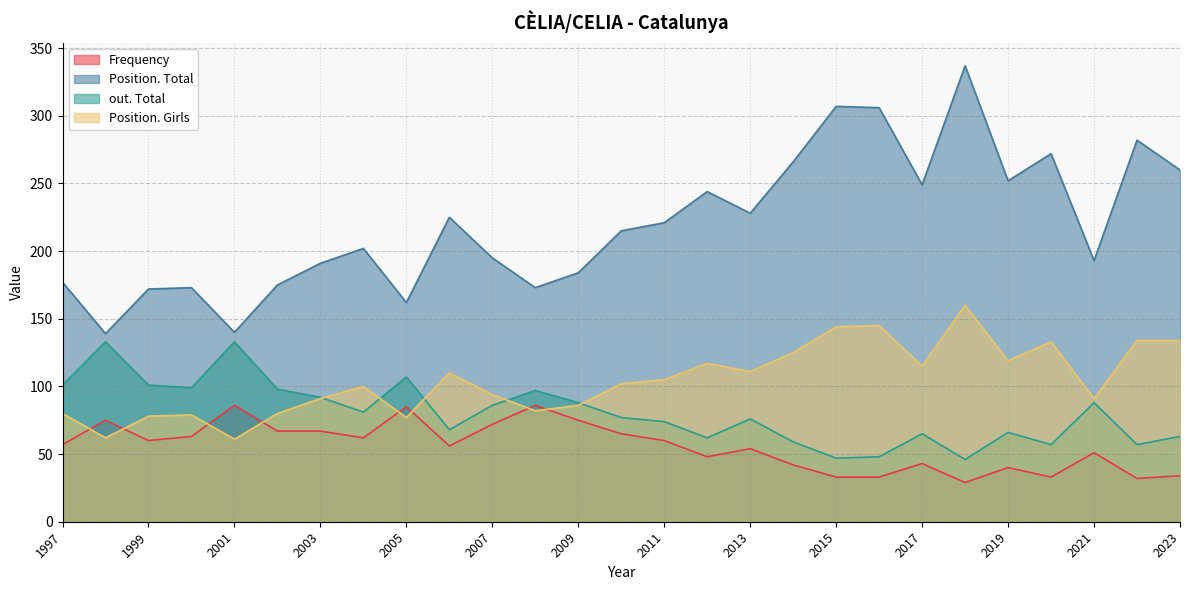

What is the sum of all Frequency values?

1508